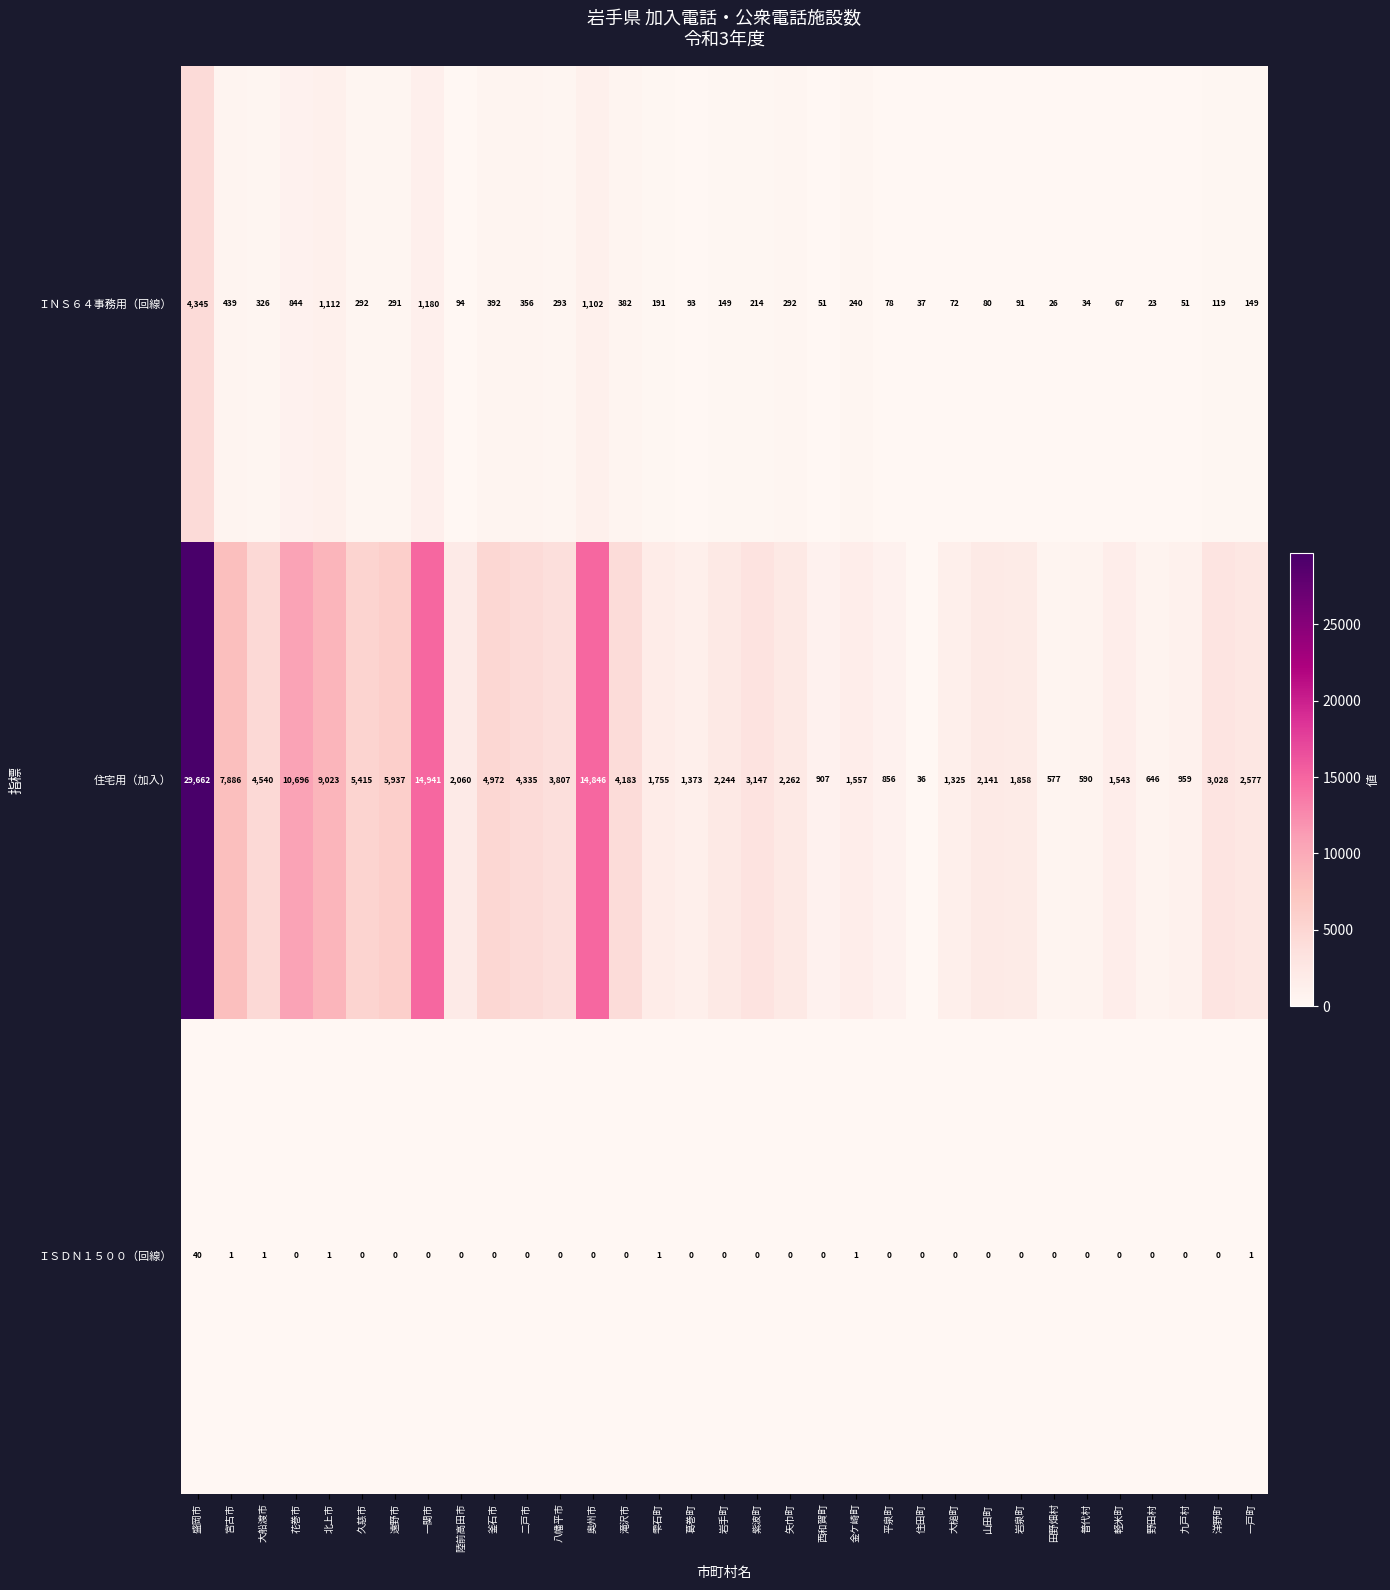

What is the spread (max minus min) of values at 紫波町?

3147